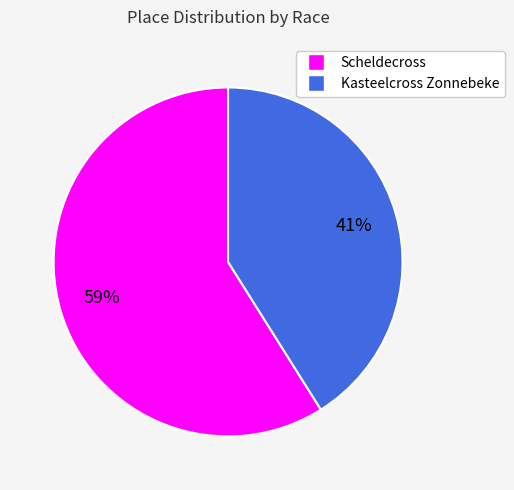

Rank the categories by value from lowest to highest.

Kasteelcross Zonnebeke, Scheldecross